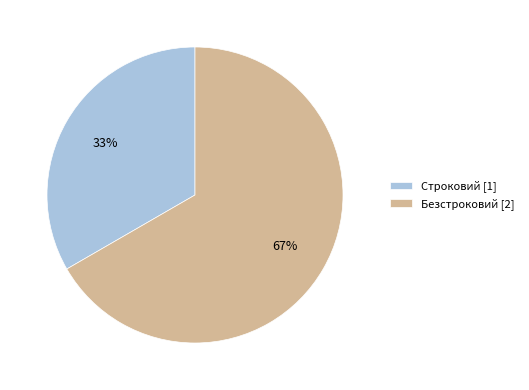

Which slice represents more than half of the pie?

Безстроковий